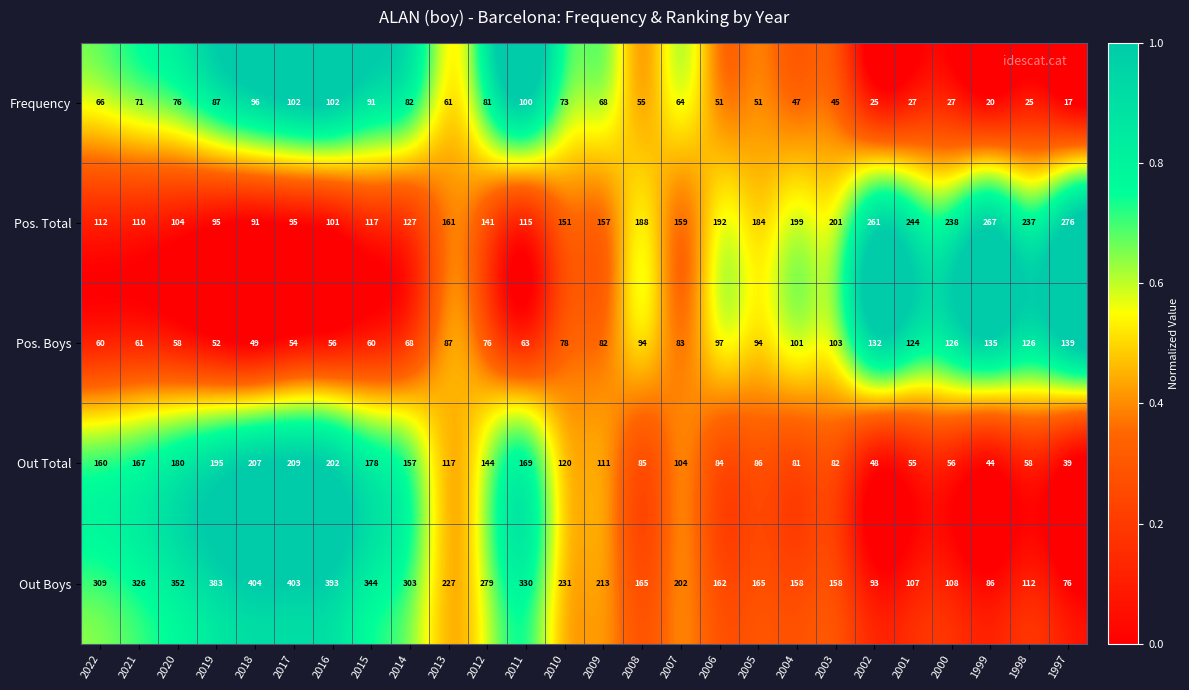

True or false: Out Total has a value of 85 at 2008.

True